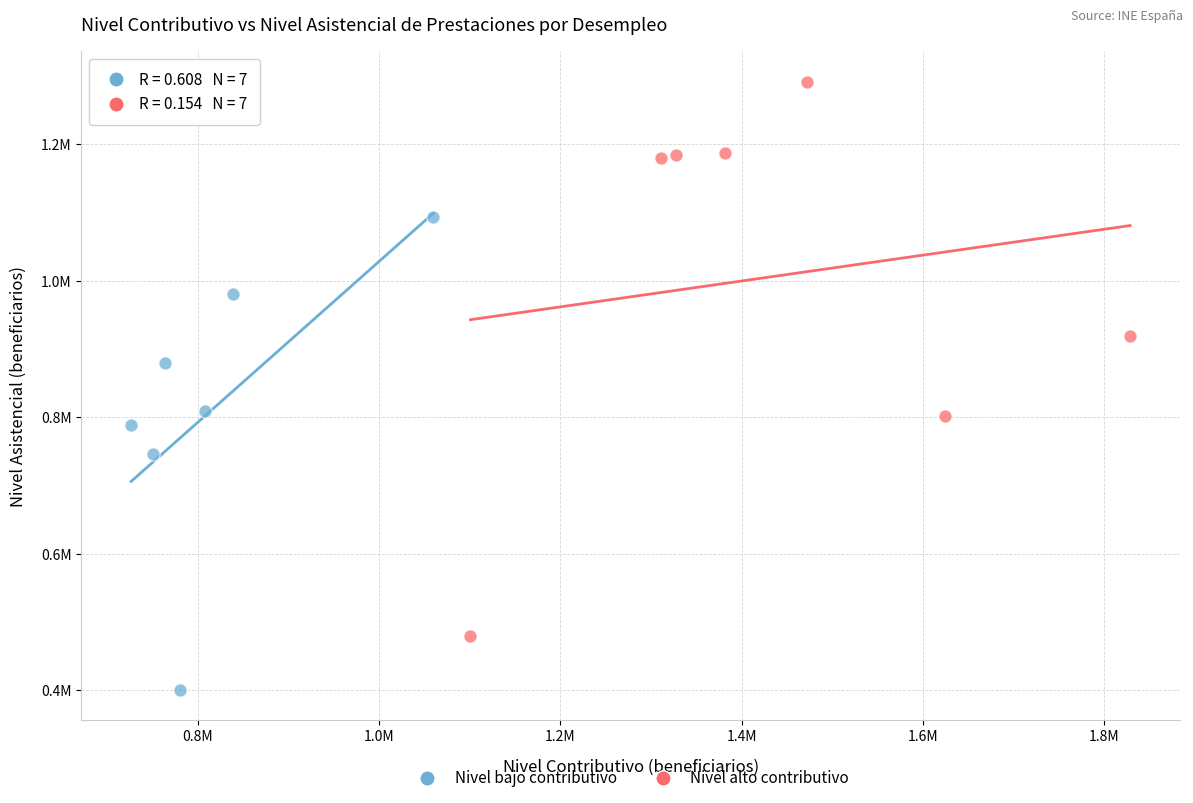

What are all the series names shown in the legend?

Nivel bajo contributivo, Nivel alto contributivo